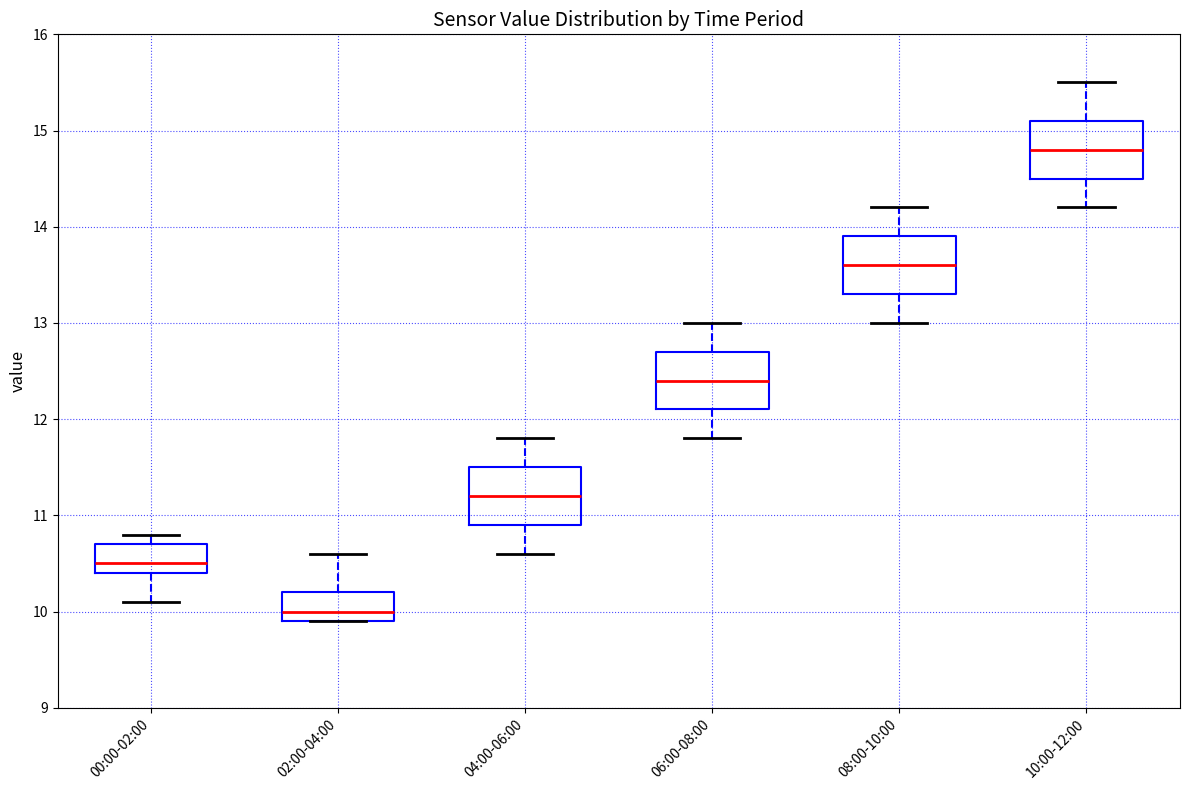

Which box's median line is the highest?

10:00-12:00